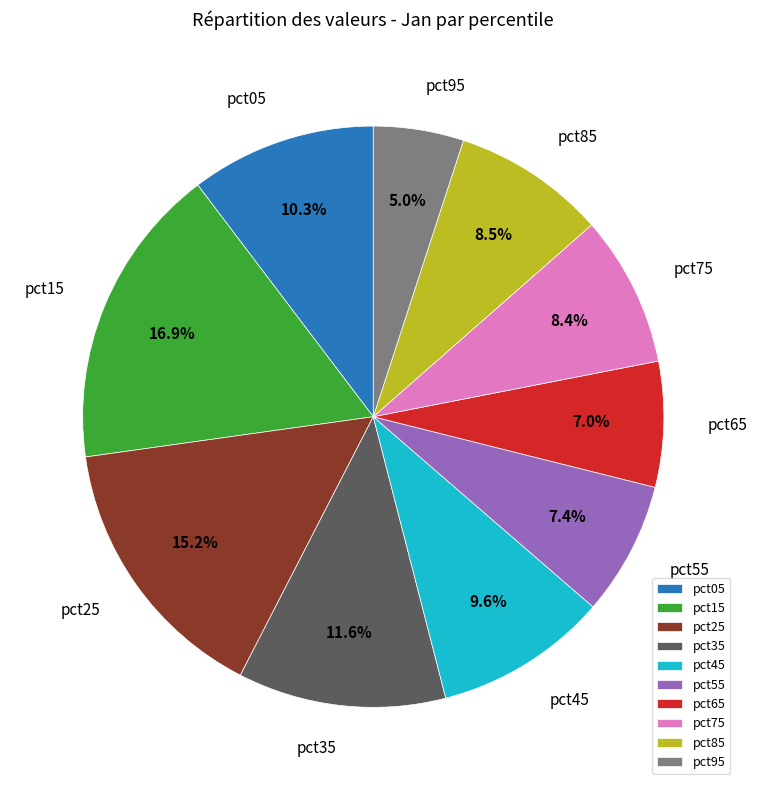

The pct55 slice represents 14% of the pie. True or false?

False